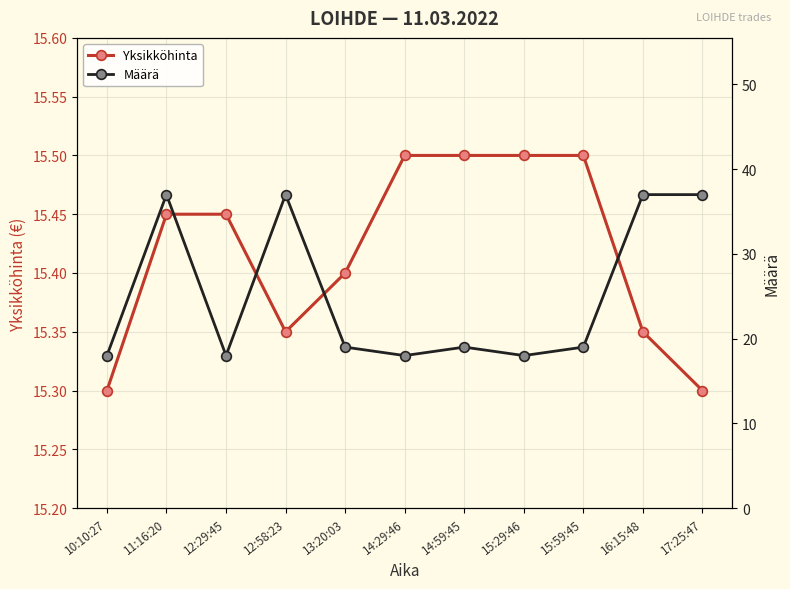

What is the difference between the highest and lowest values at 17:25:47?

21.7